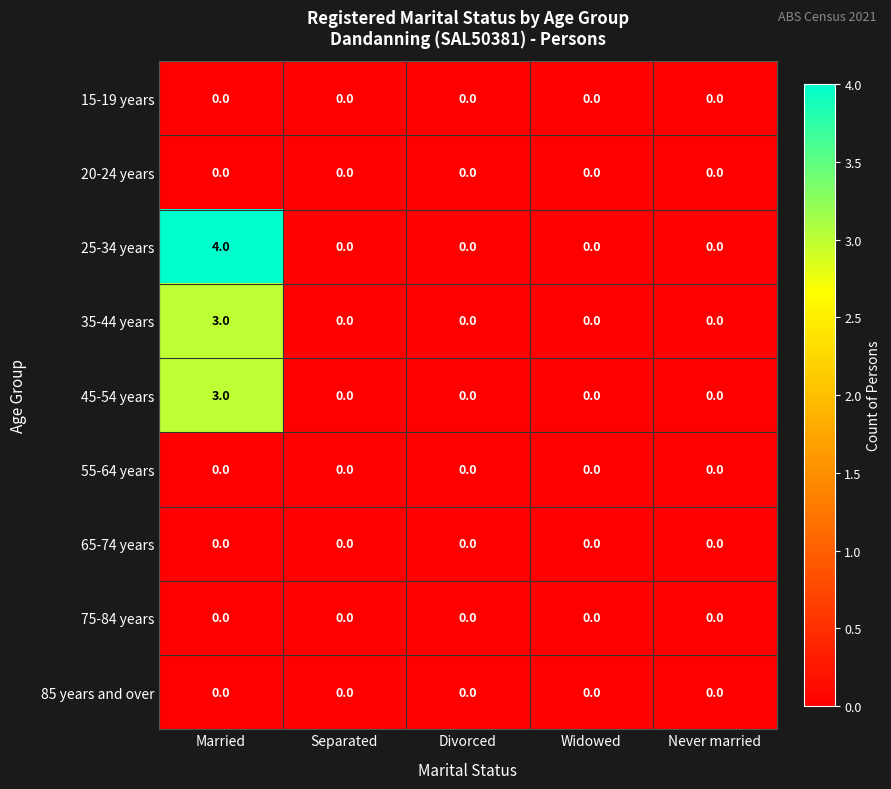

At which category does the chart reach its peak across all series?

Married